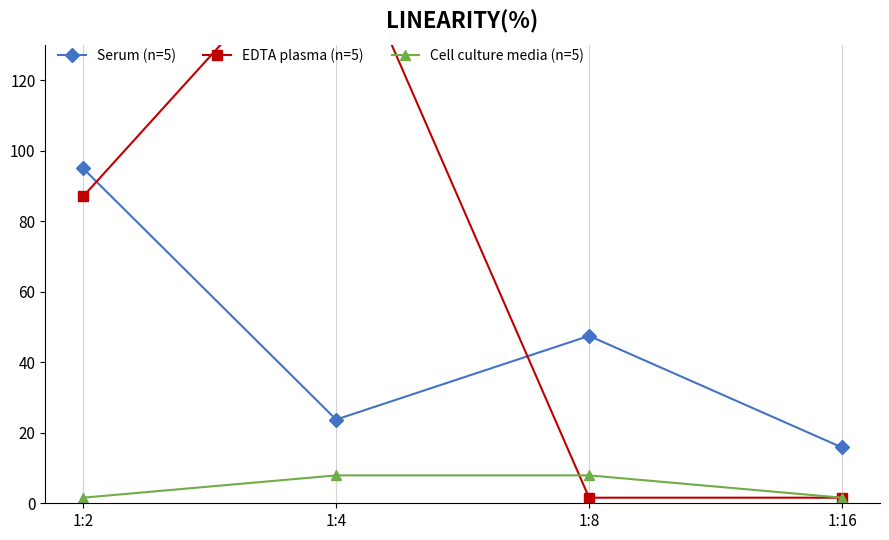

At which category is the sum across all series the highest?

1:4